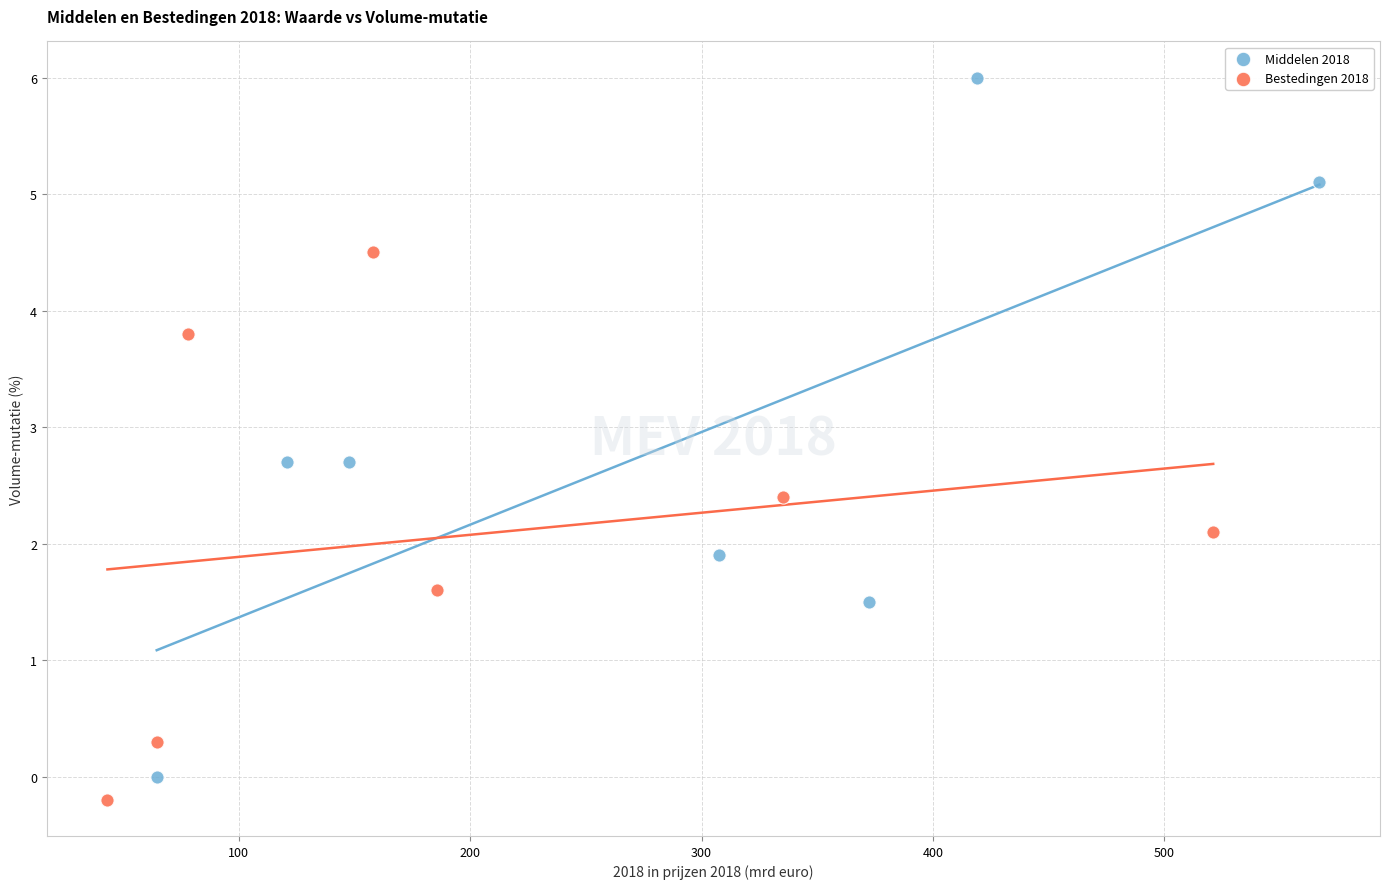

Which series has the widest spread of Y values?

Middelen 2018